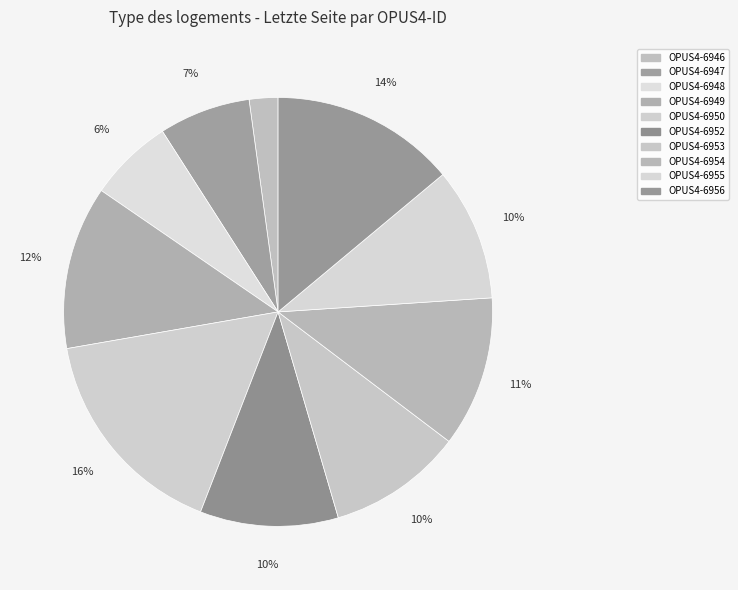

How much of the chart is everything except OPUS4-6949?

87.7%